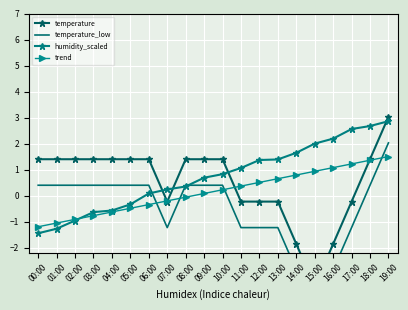

Where is temperature nearest to the value 0?

07:00